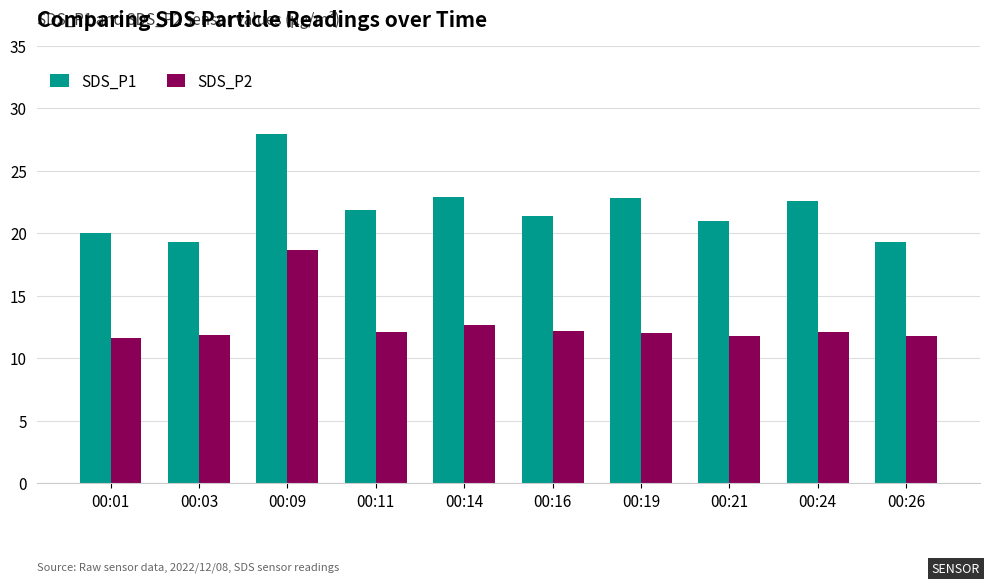

What is the value of the SDS_P2 bar at the 7th from the left?

12.0